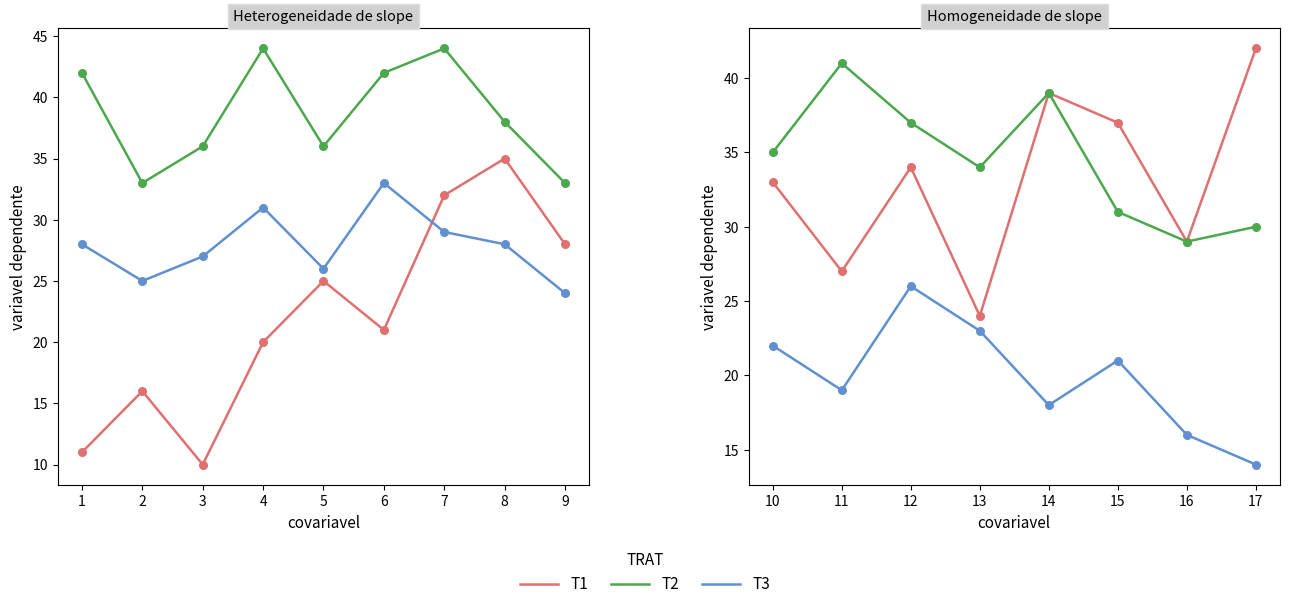

Which series has the largest Y range (max minus min)?

T1